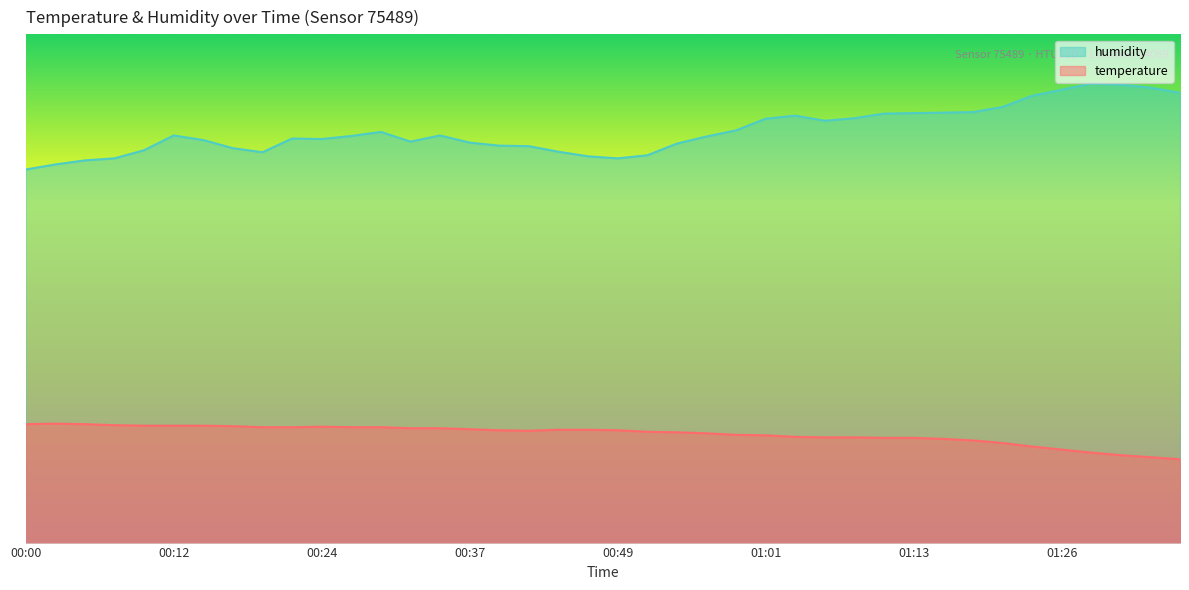

What is the minimum value shown in the chart?

16.4